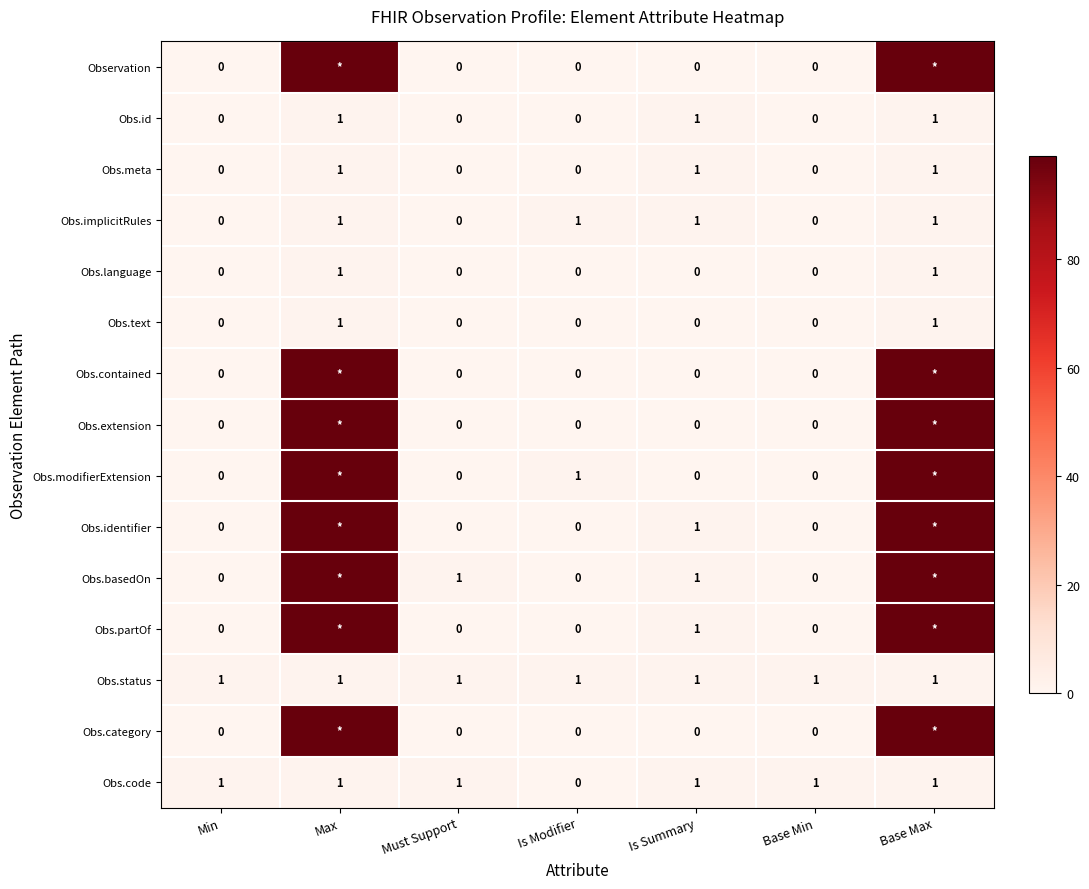

What is the sum of the Obs.code values at Base Min and Base Max?

2